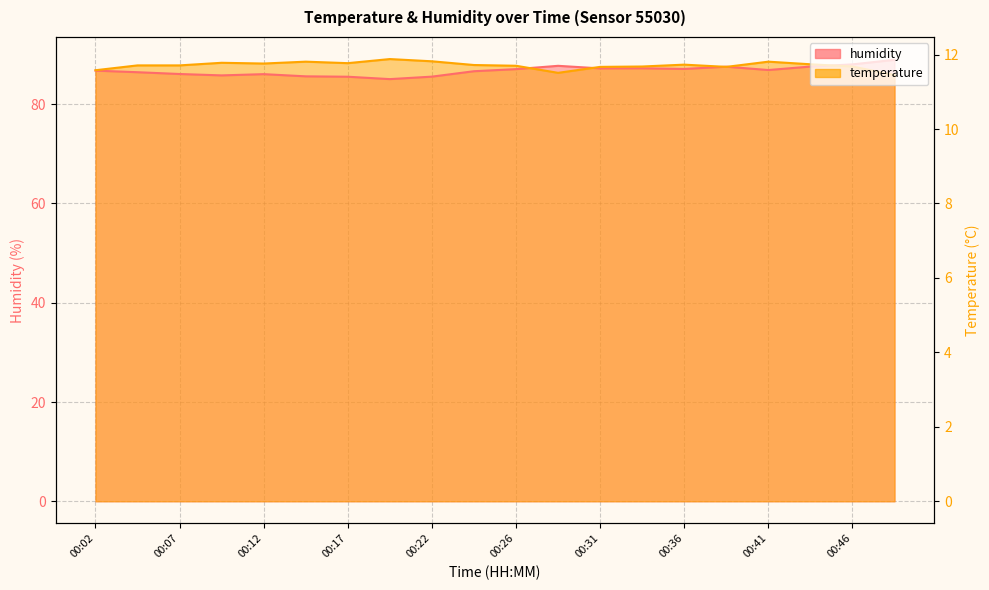

What is the average value of the humidity series?

86.8